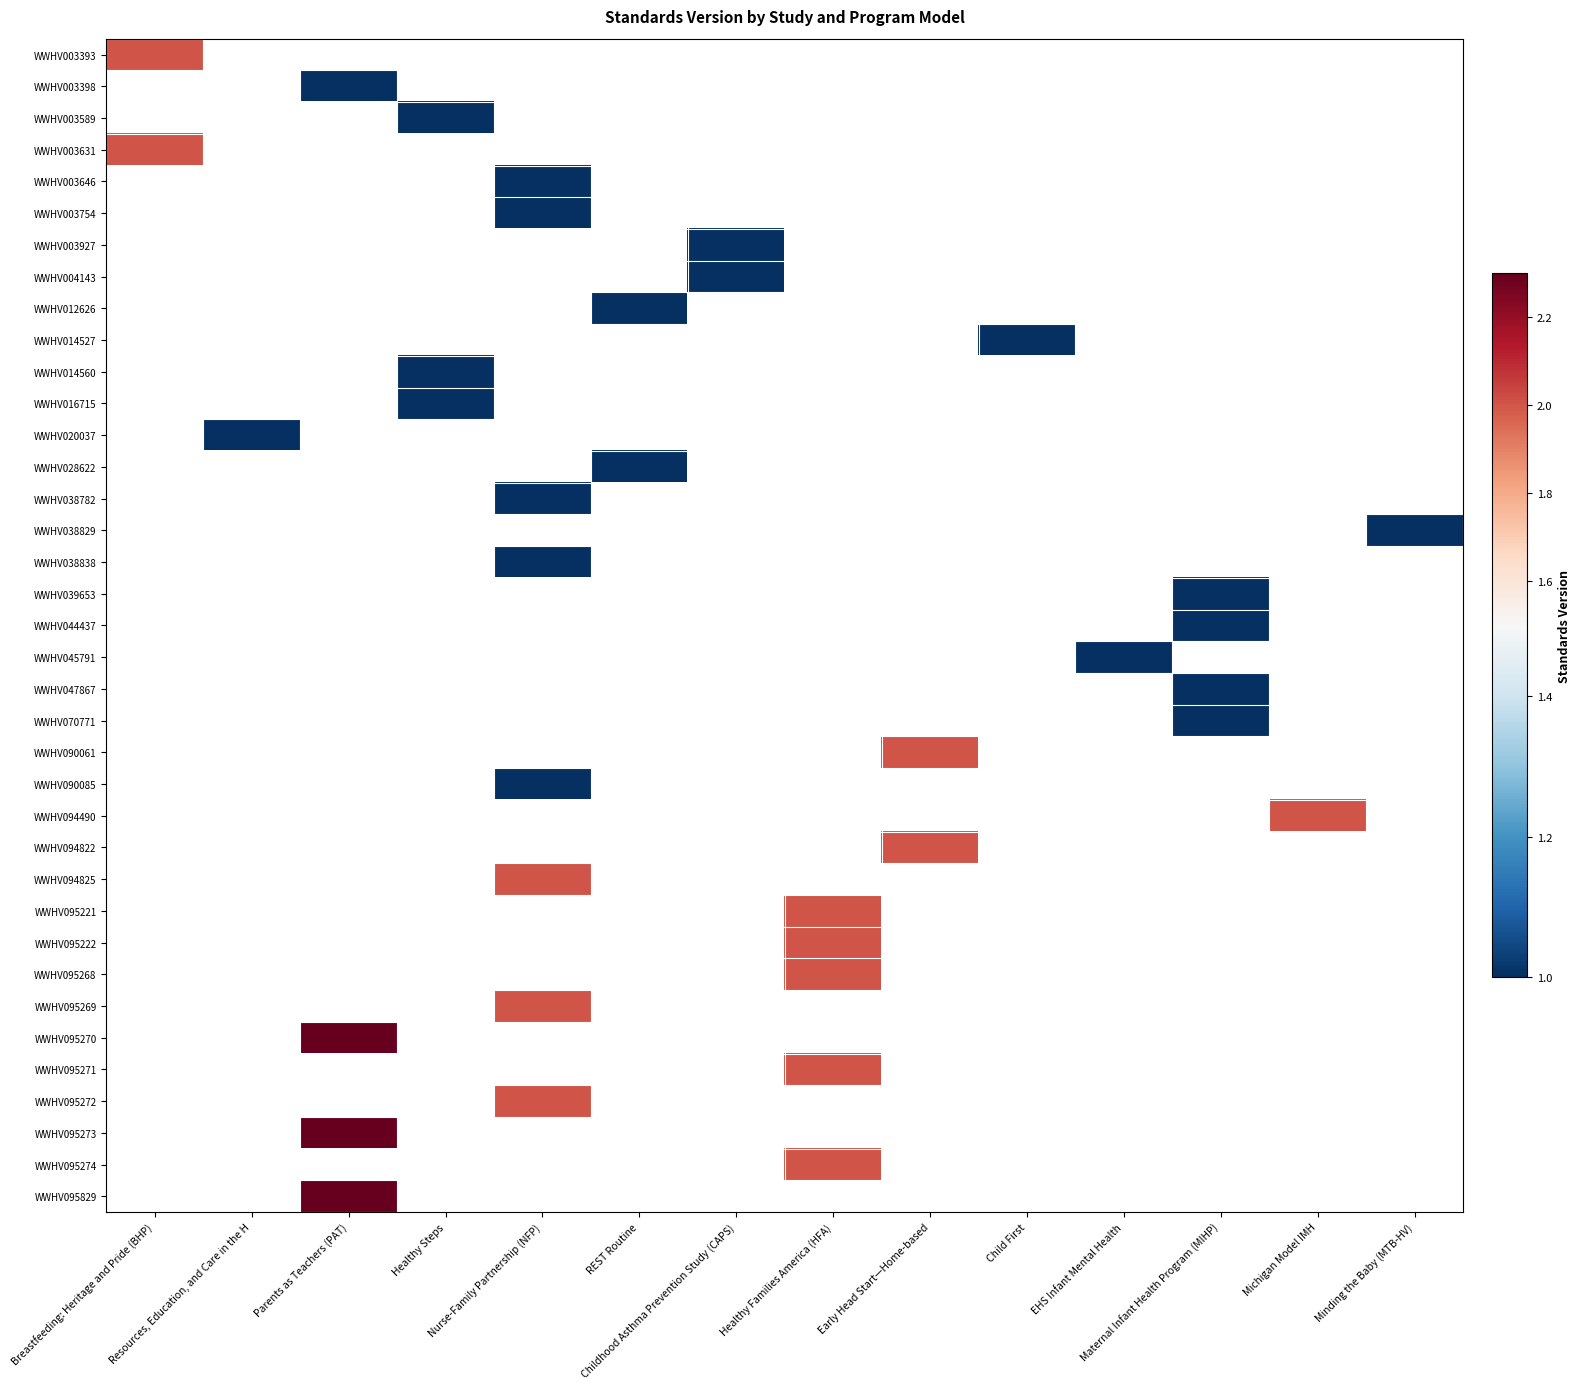

Rank the series at Healthy Families America (HFA) from highest to lowest value.

WWHV095221, WWHV095222, WWHV095268, WWHV095271, WWHV095274, WWHV003393, WWHV003398, WWHV003589, WWHV003631, WWHV003646, WWHV003754, WWHV003927, WWHV004143, WWHV012626, WWHV014527, WWHV014560, WWHV016715, WWHV020037, WWHV028622, WWHV038782, WWHV038829, WWHV038838, WWHV039653, WWHV044437, WWHV045791, WWHV047867, WWHV070771, WWHV090061, WWHV090085, WWHV094490, WWHV094822, WWHV094825, WWHV095269, WWHV095270, WWHV095272, WWHV095273, WWHV095829